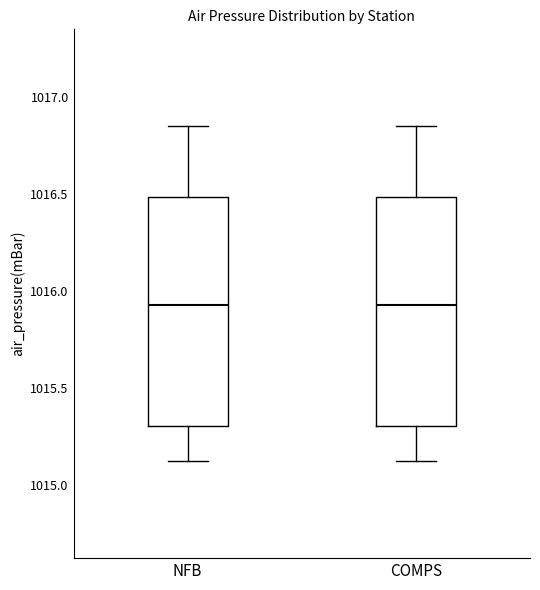

Reading left to right, read every box against the y-axis: the position of its median line, the range the box covers, and the ends of its whiskers. The values are not printed on the chart, so give them approximately, as read against the axis.

NFB: median 1015.95, box 1015.30 to 1016.50, whiskers 1015.10 to 1016.85
COMPS: median 1015.95, box 1015.30 to 1016.50, whiskers 1015.10 to 1016.85